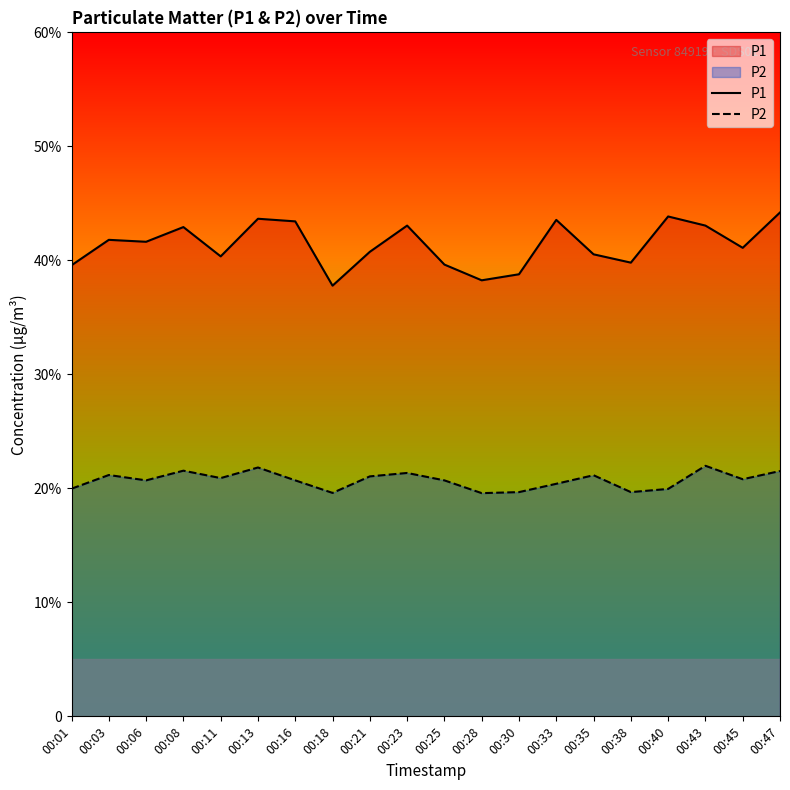

True or false: P1 and P2 cross at least once.

False